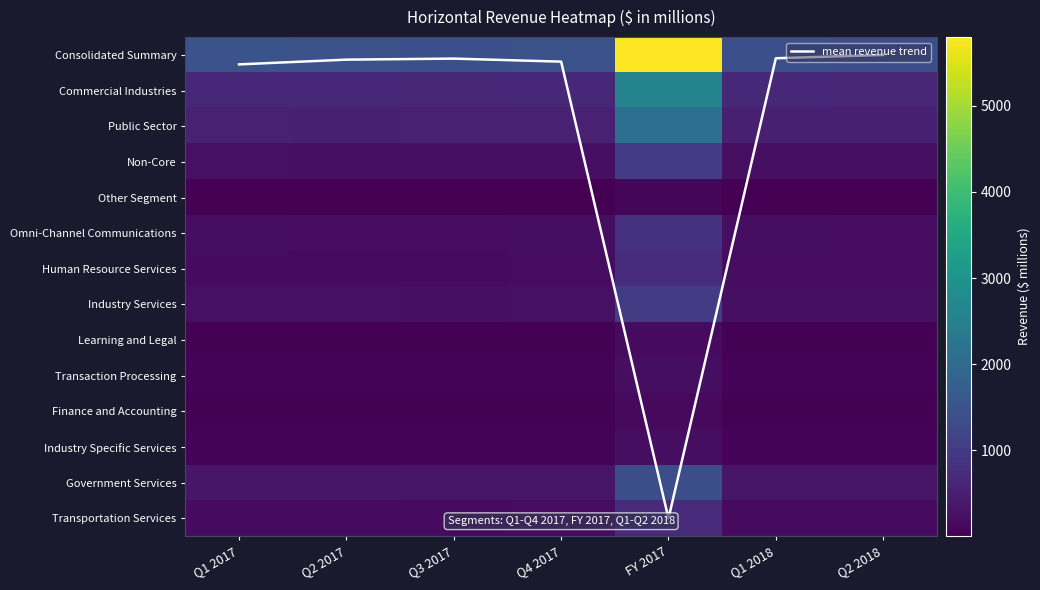

How many categories are shown in the chart?

7